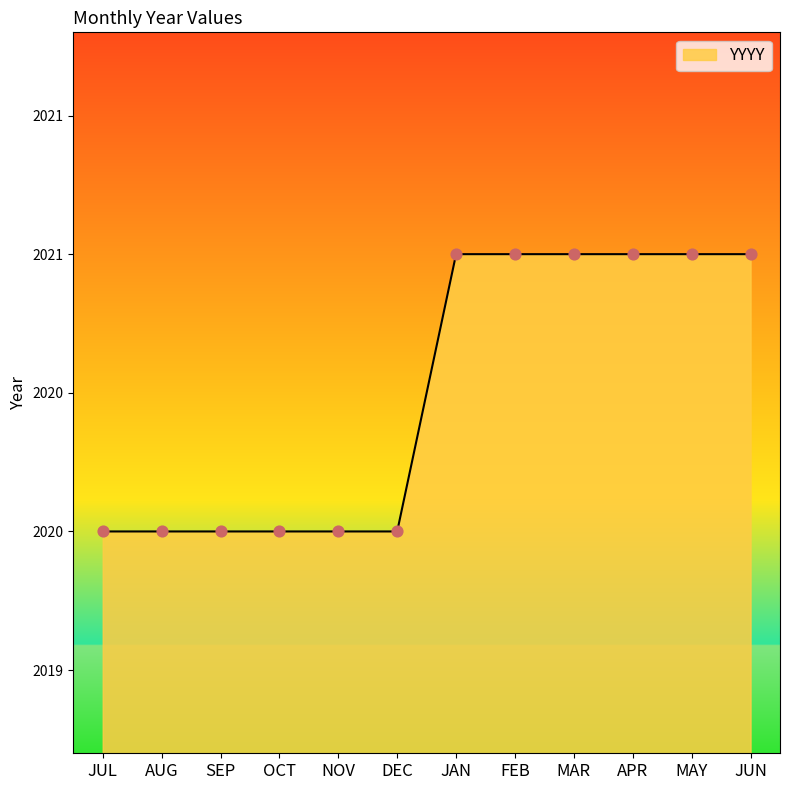

Which has a higher value, OCT or SEP?

OCT